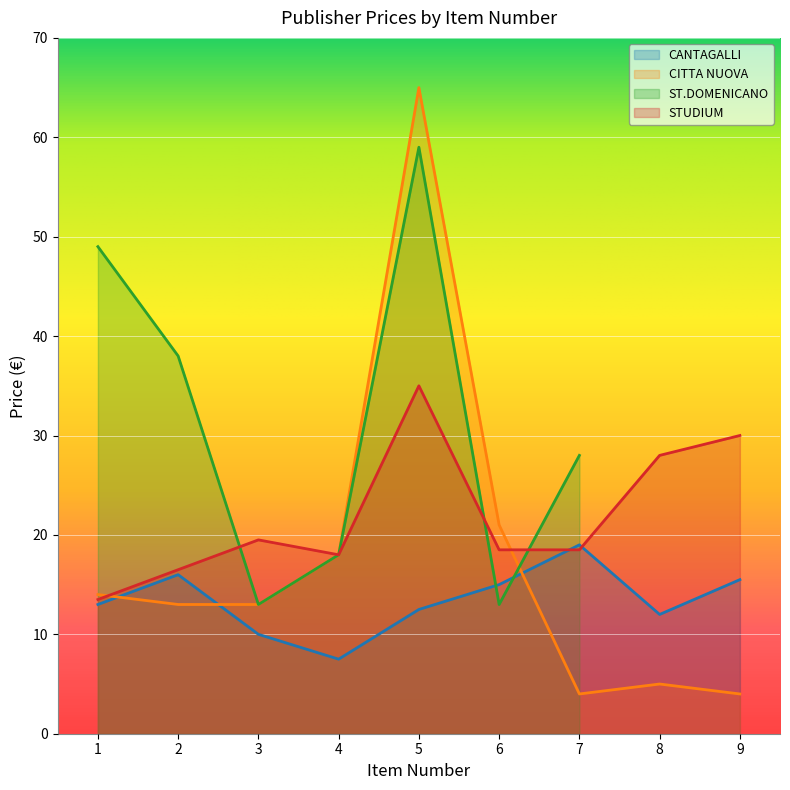

Which series ends up on top after the final intersection of CITTA NUOVA and CANTAGALLI?

CANTAGALLI